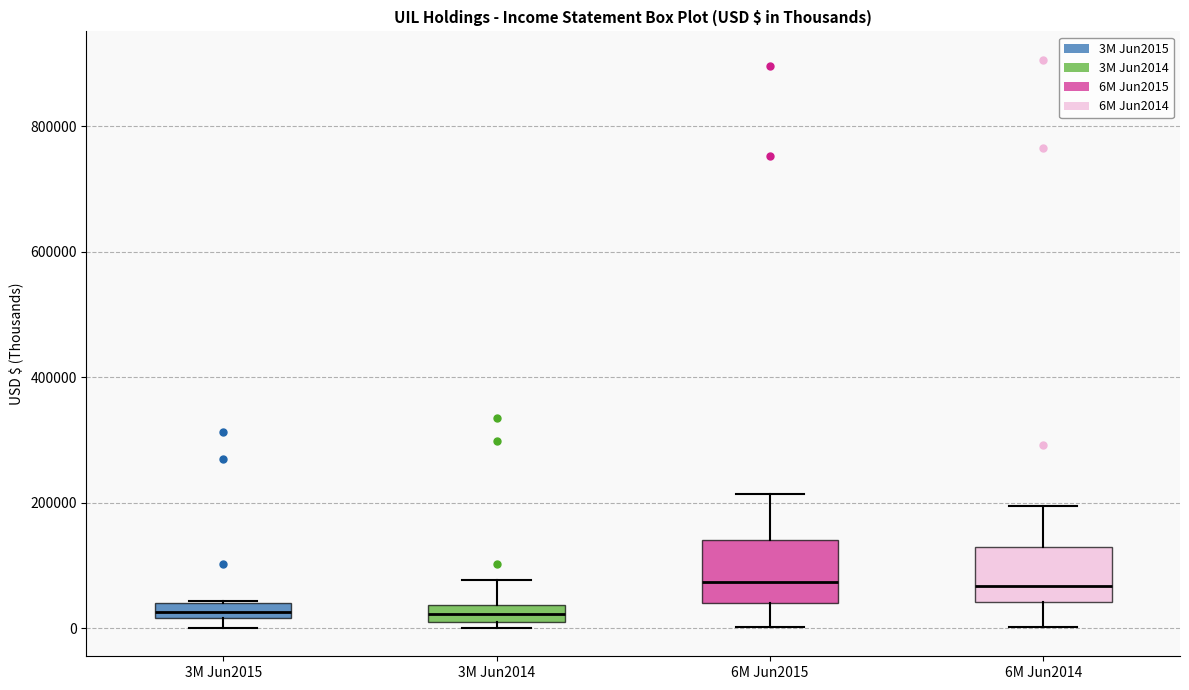

Where is the lower edge of the box for 3M Jun2015 on the y-axis? The values are not printed on the chart, so give them approximately, as read against the axis.

20000